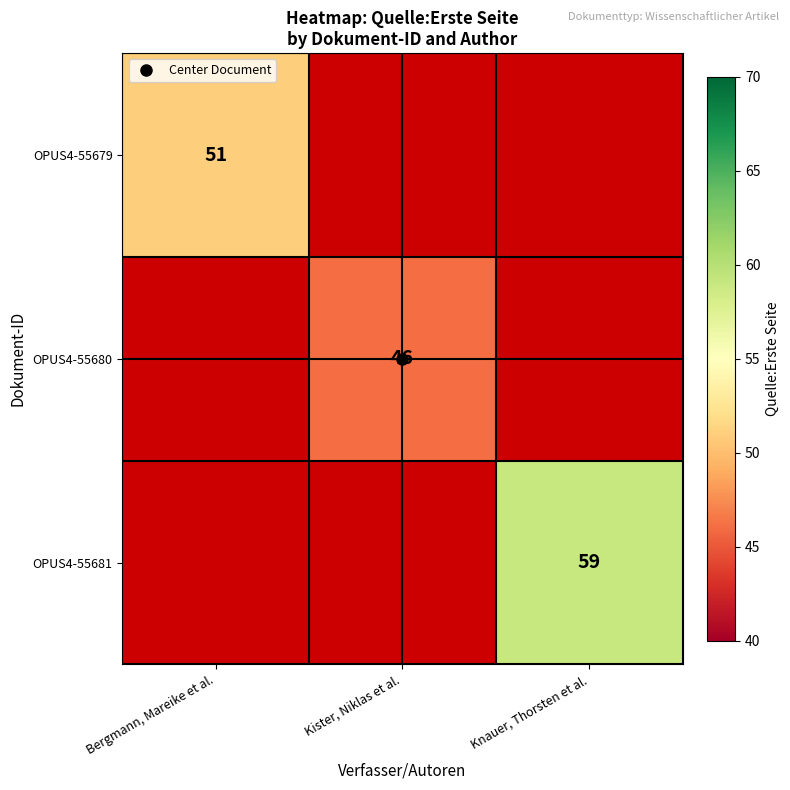

Which series has the widest spread of values?

OPUS4-55679